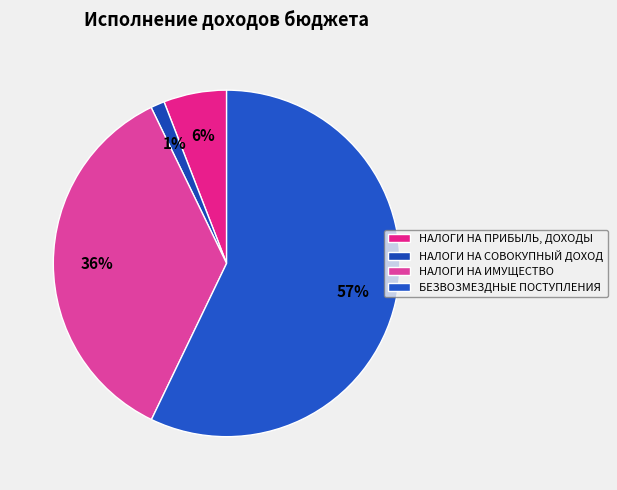

To the nearest percent, what portion does НАЛОГИ НА СОВОКУПНЫЙ ДОХОД represent?

1%